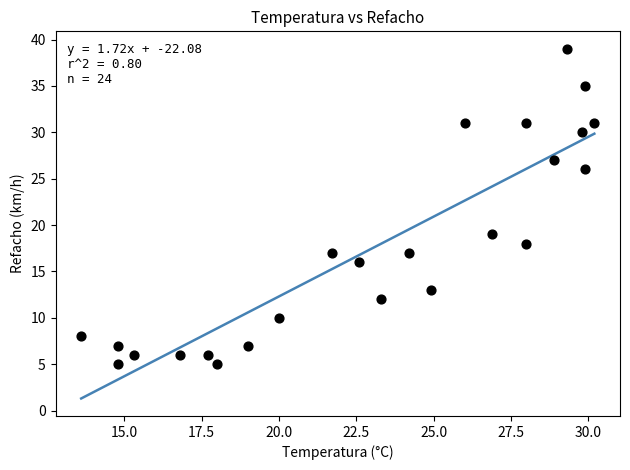

What is the range of Y values (max minus min)?

34